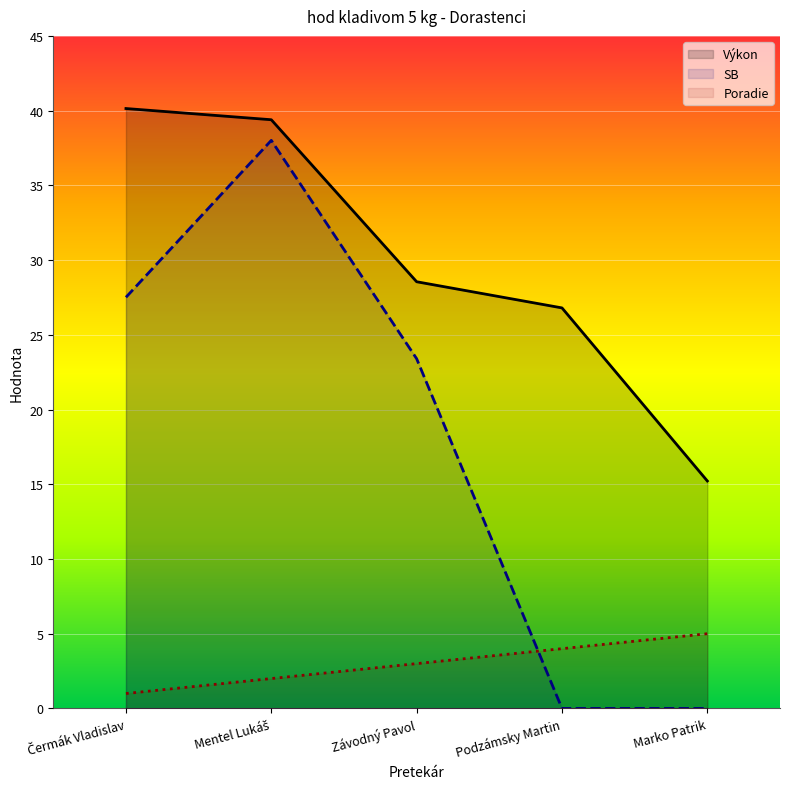

What is the label of the 5th point from the right?

Čermák Vladislav